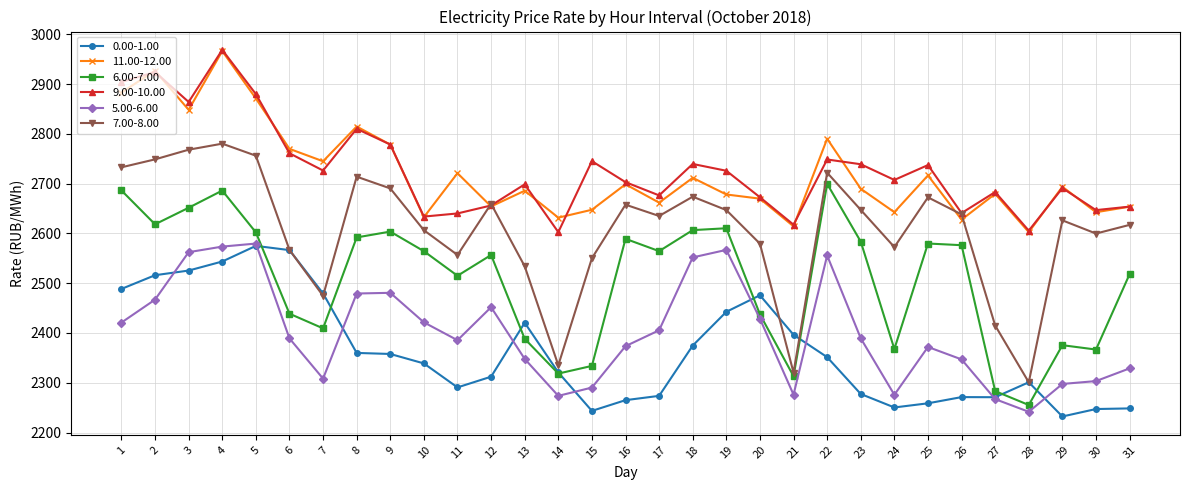

At which category is the sum across all series the highest?

4